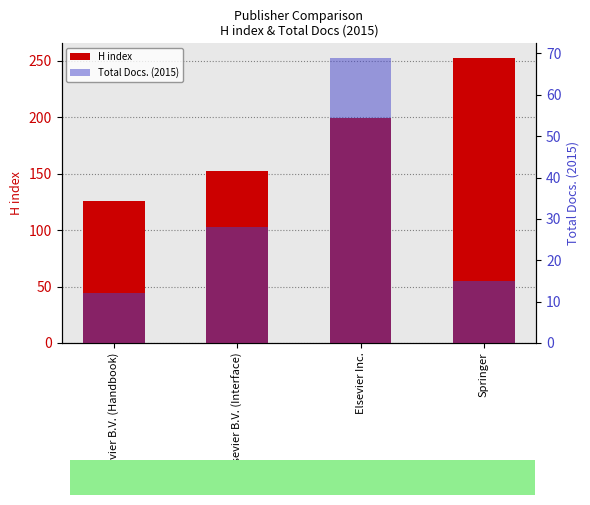

Is the value of Total Docs. (2015) at Elsevier Inc. greater than the value of H index at Elsevier Inc.?

No